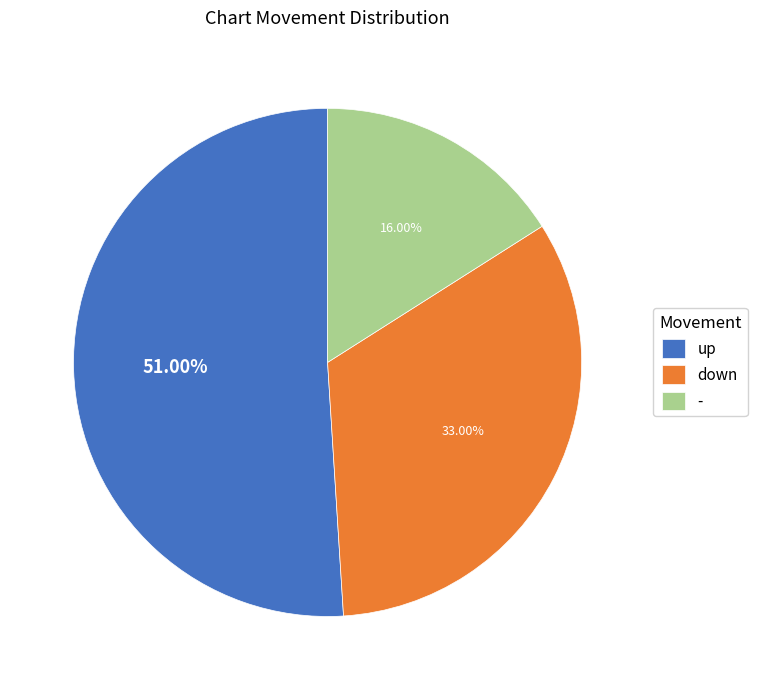

What is the ratio of the value at down to the value at up?

0.6